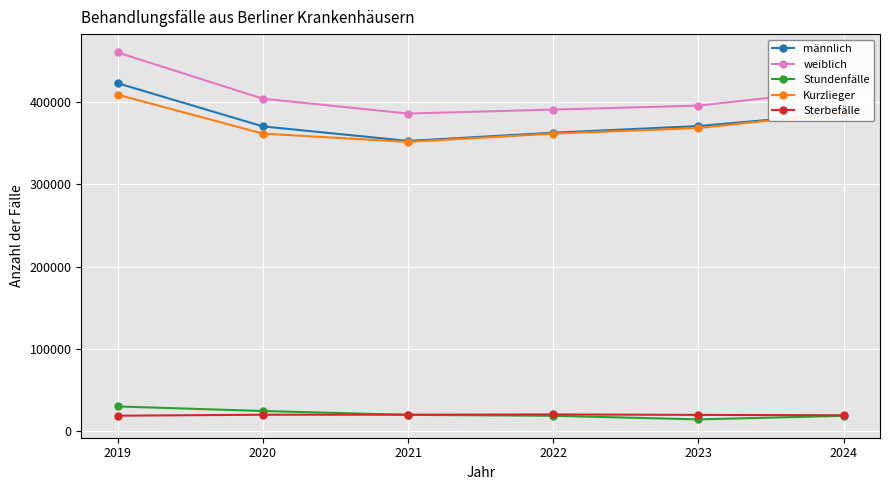

How many lines are shown in the chart?

5